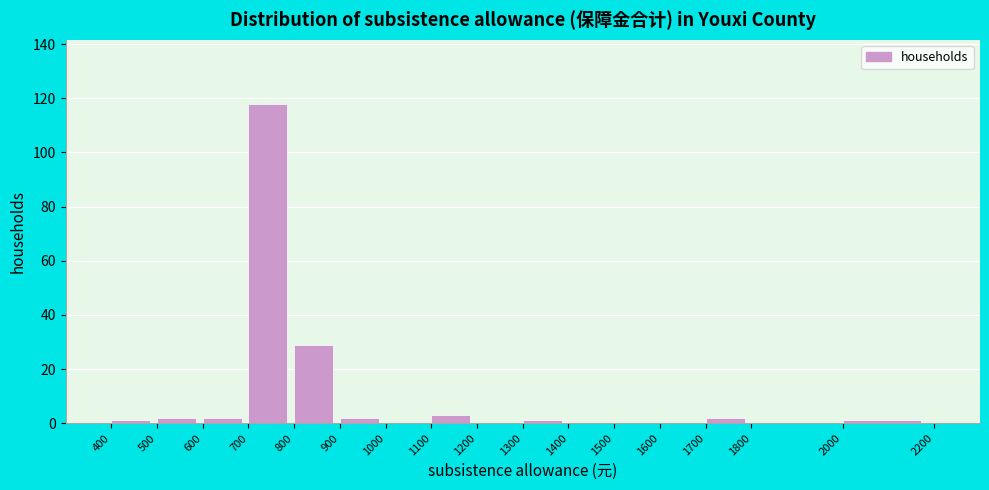

Reading left to right, list every bar in this chart as the range it spans on the x-axis followed by its height. The values are not printed on the chart, so give them approximately, as read against the axis.

400 to 500: under 2
500 to 600: 2
600 to 700: 2
700 to 800: 118
800 to 900: 30
900 to 1000: 2
1000 to 1100: 0
1100 to 1200: 4
1200 to 1300: 0
1300 to 1400: under 2
1400 to 1500: 0
1500 to 1600: 0
1600 to 1700: 0
1700 to 1800: 2
1800 to 2000: 0
2000 to 2200: under 2